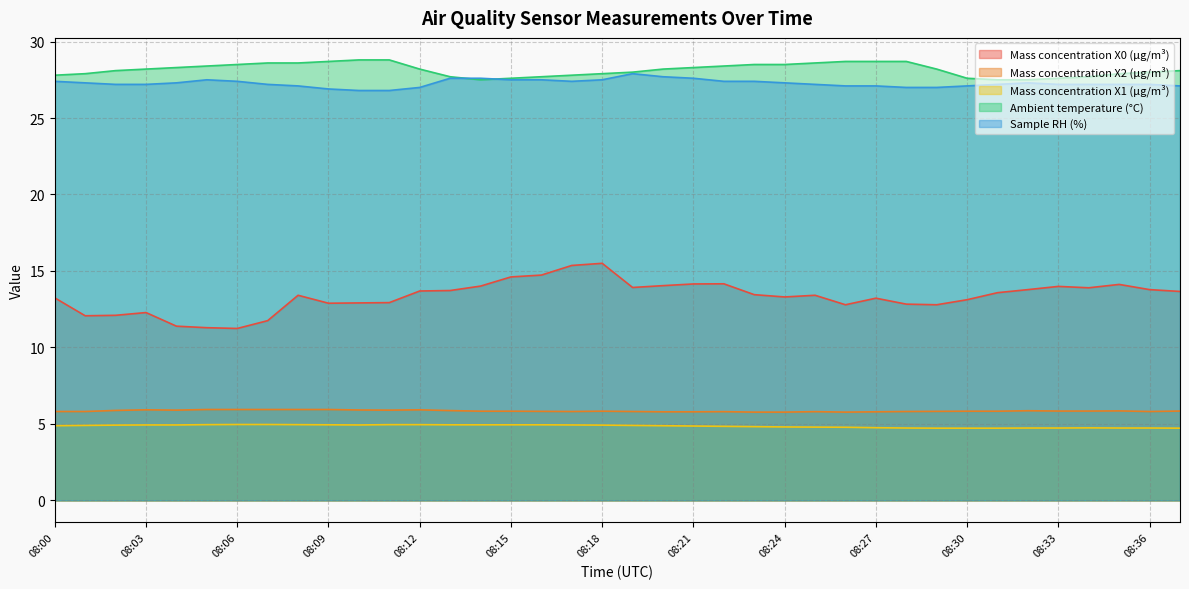

What is the spread (max minus min) of values at 08:35?

23.2